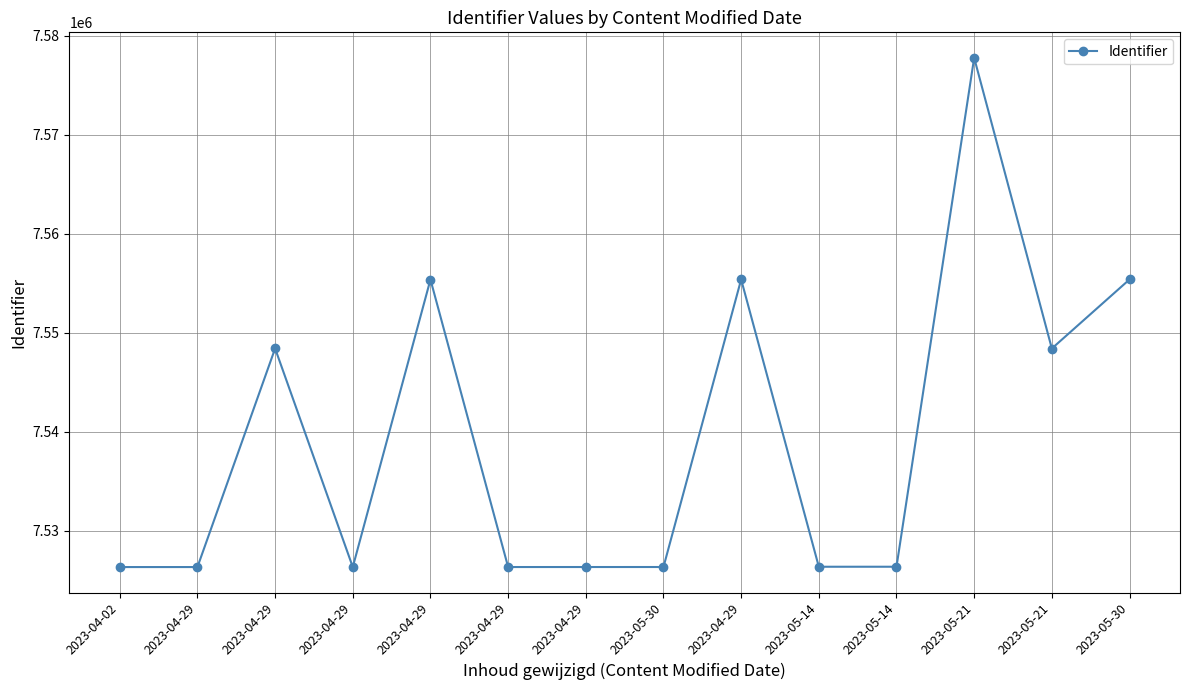

What is the approximate value at 2023-04-29?

7555381